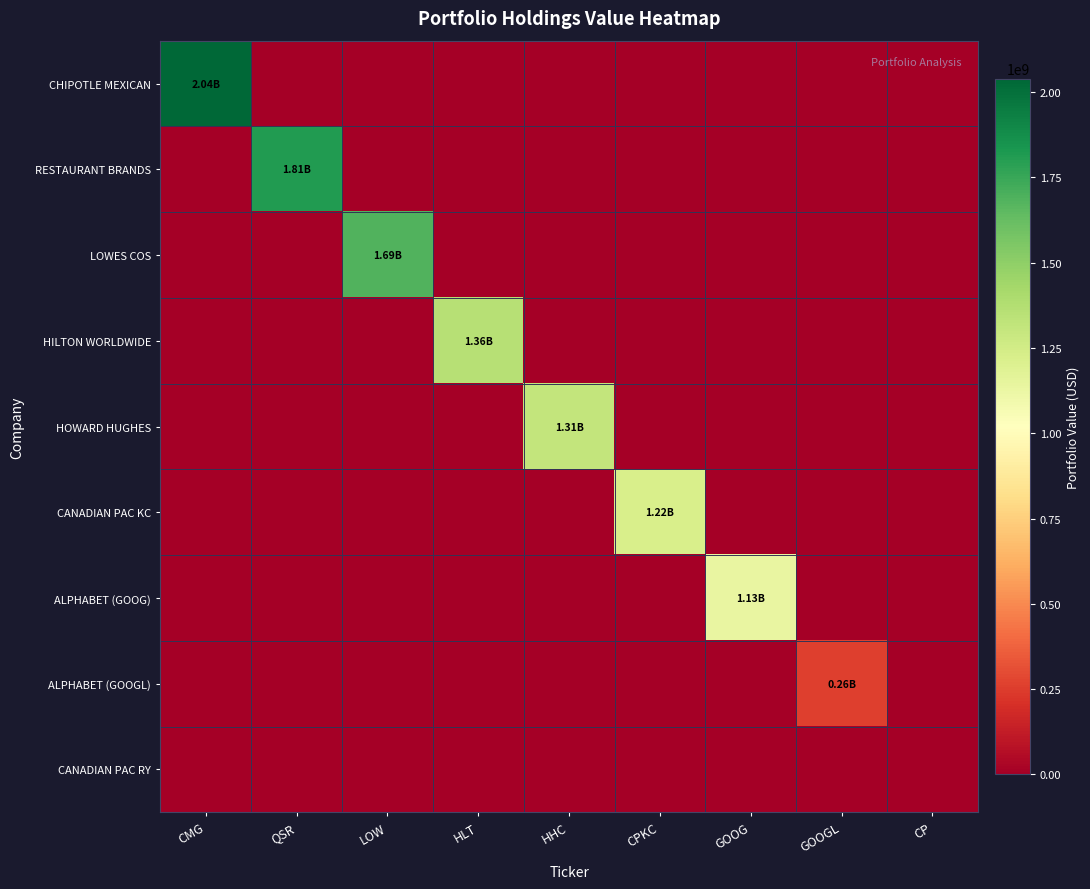

Reading right to left, transcribe all the data shown in this chart.

CHIPOTLE MEXICAN: CP=0	GOOGL=0	GOOG=0	CPKC=0	HHC=0	HLT=0	LOW=0	QSR=0	CMG=2039767512
RESTAURANT BRANDS: CP=0	GOOGL=0	GOOG=0	CPKC=0	HHC=0	HLT=0	LOW=0	QSR=1809947425	CMG=0
LOWES COS: CP=0	GOOGL=0	GOOG=0	CPKC=0	HHC=0	HLT=0	LOW=1685719445	QSR=0	CMG=0
HILTON WORLDWIDE: CP=0	GOOGL=0	GOOG=0	CPKC=0	HHC=0	HLT=1358396754	LOW=0	QSR=0	CMG=0
HOWARD HUGHES: CP=0	GOOGL=0	GOOG=0	CPKC=0	HHC=1307722394	HLT=0	LOW=0	QSR=0	CMG=0
CANADIAN PAC KC: CP=0	GOOGL=0	GOOG=0	CPKC=1219265797	HHC=0	HLT=0	LOW=0	QSR=0	CMG=0
ALPHABET (GOOG): CP=0	GOOGL=0	GOOG=1134359279	CPKC=0	HHC=0	HLT=0	LOW=0	QSR=0	CMG=0
ALPHABET (GOOGL): CP=0	GOOGL=261544500	GOOG=0	CPKC=0	HHC=0	HLT=0	LOW=0	QSR=0	CMG=0
CANADIAN PAC RY: CP=0	GOOGL=0	GOOG=0	CPKC=0	HHC=0	HLT=0	LOW=0	QSR=0	CMG=0